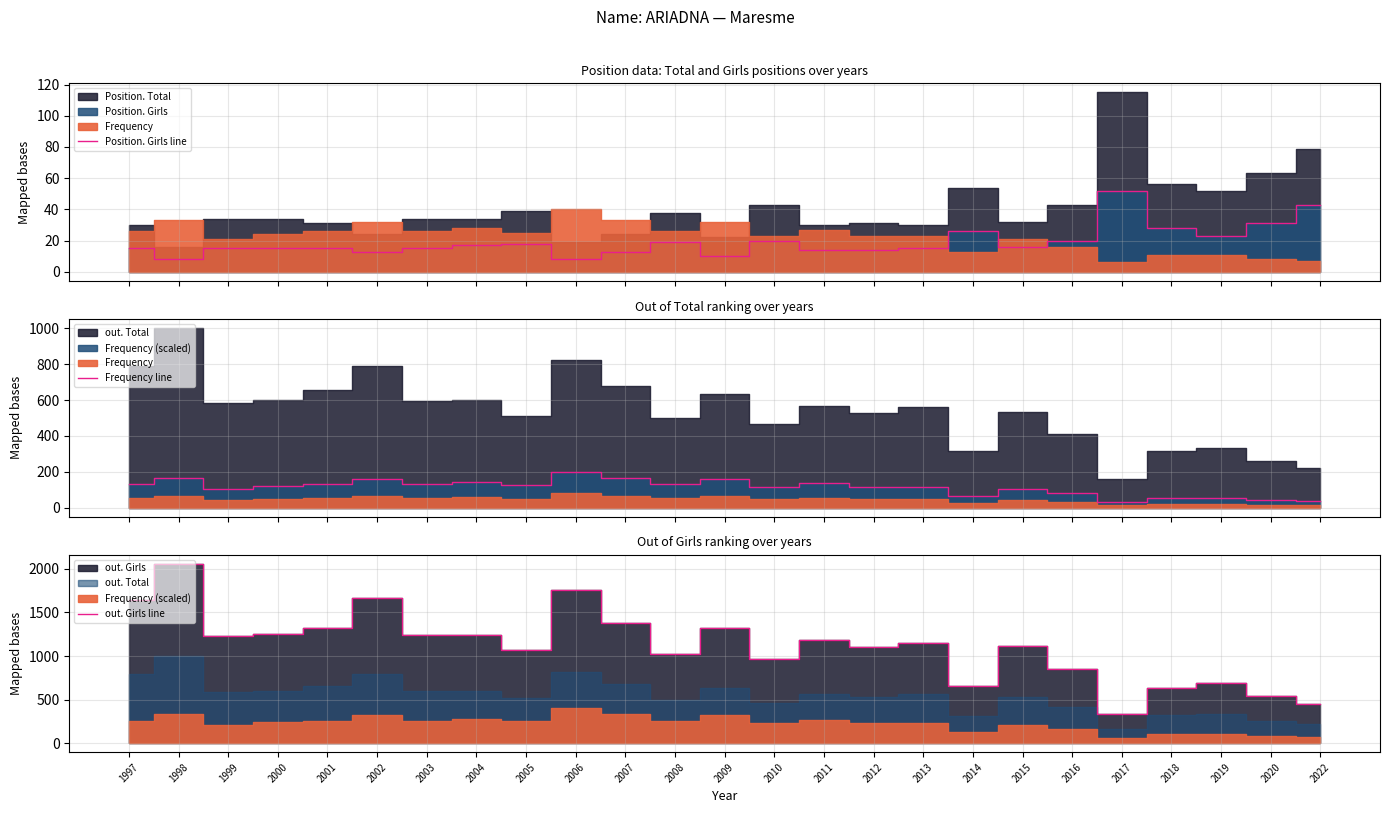

True or false: out. Girls line and Frequency line cross at least once.

False